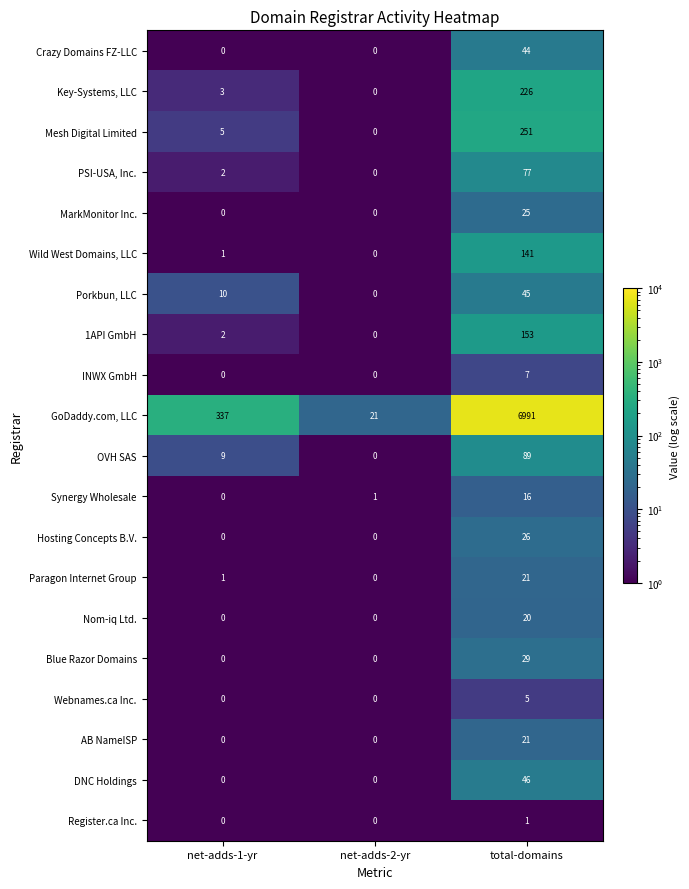

Rank the categories by Wild West Domains, LLC value from highest to lowest.

total-domains, net-adds-1-yr, net-adds-2-yr